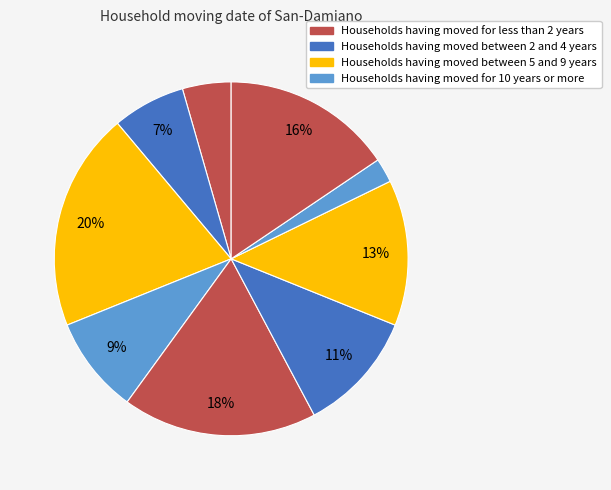

Which slice is the largest?

6